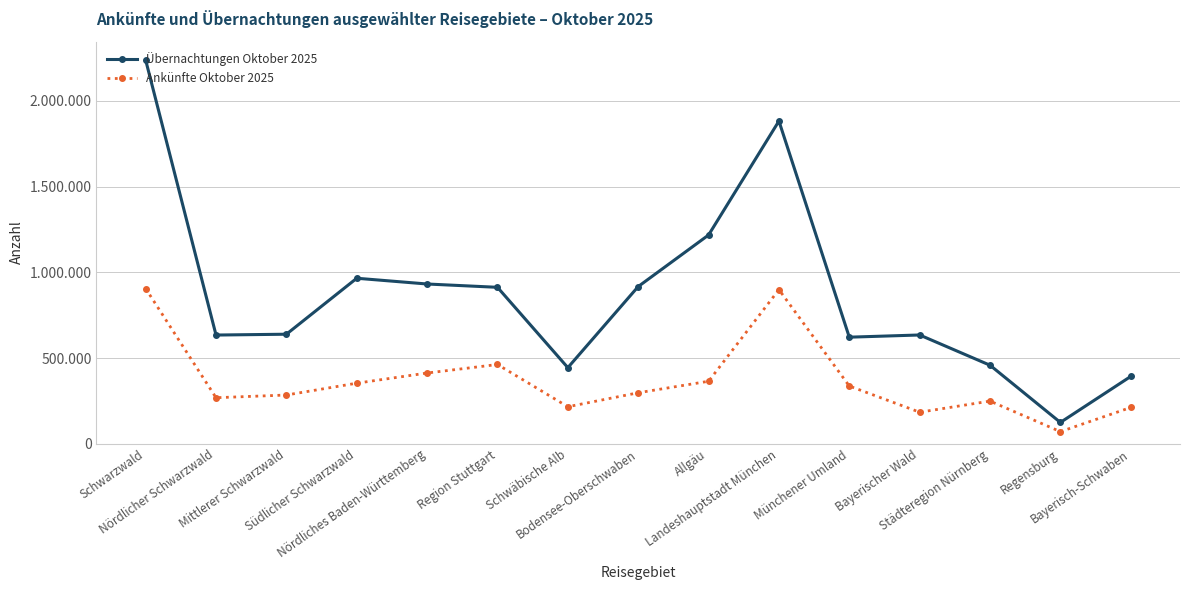

Is this an area chart (filled region under the line)?

No